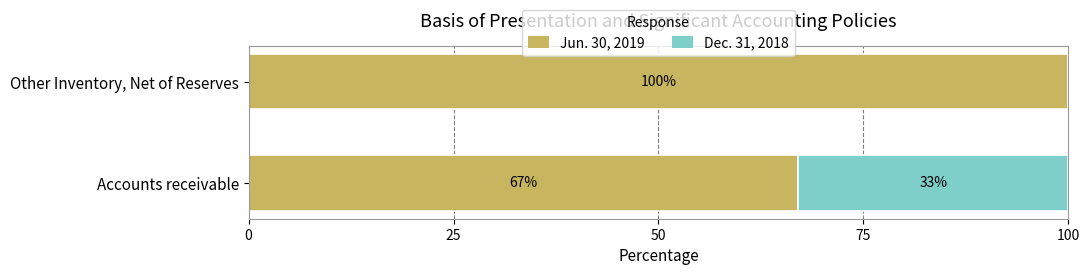

The value of Jun. 30, 2019 at Other Inventory, Net of Reserves is 100.0. True or false?

True